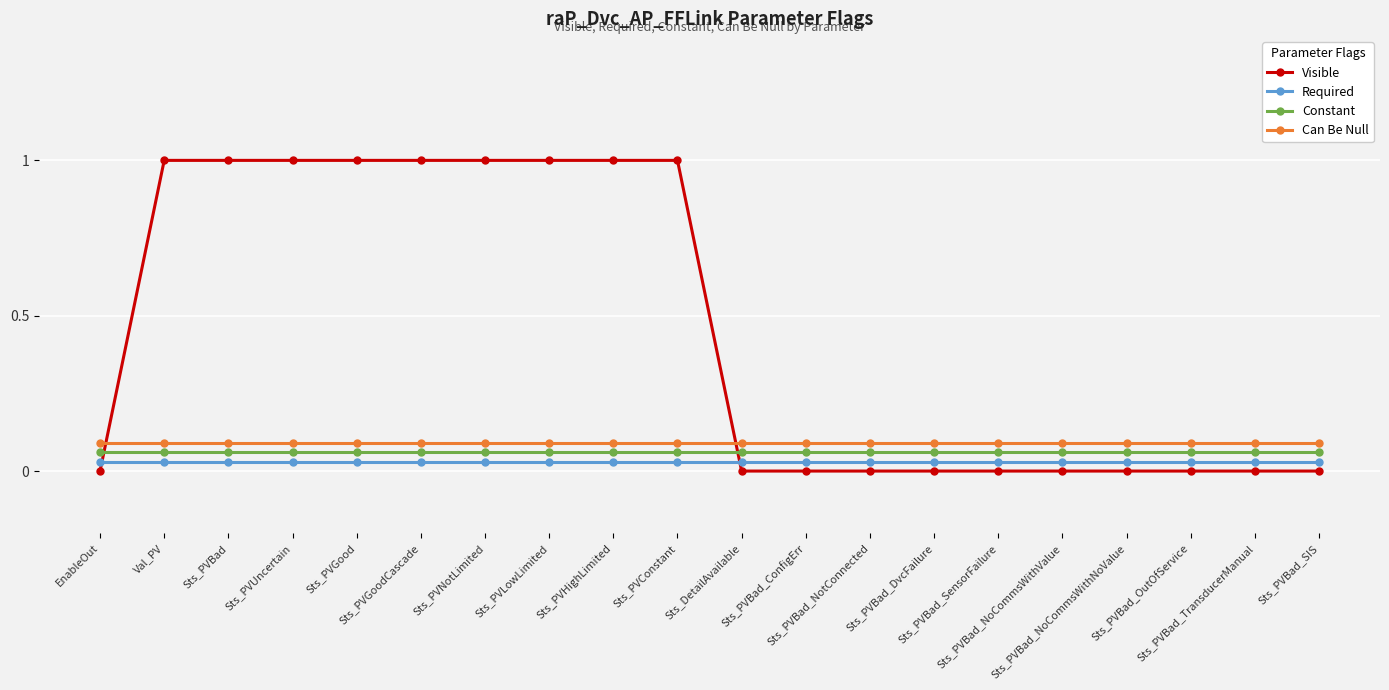

Is the value of Constant at Sts_DetailAvailable greater than the value of Can Be Null at Sts_PVBad_ConfigErr?

No